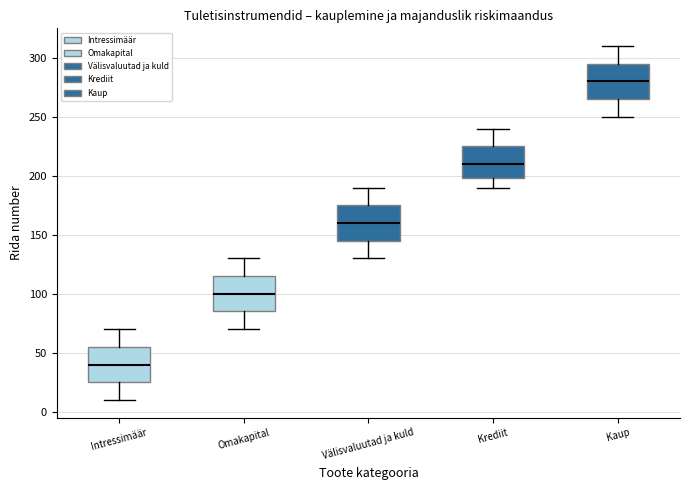

Reading left to right, read every box against the y-axis: the position of its median line, the range the box covers, and the ends of its whiskers. The values are not printed on the chart, so give them approximately, as read against the axis.

Intressimäär: median 40, box 25 to 55, whiskers 10 to 70
Omakapital: median 100, box 85 to 115, whiskers 70 to 130
Välisvaluutad ja kuld: median 160, box 145 to 175, whiskers 130 to 190
Krediit: median 210, box 200 to 225, whiskers 190 to 240
Kaup: median 280, box 265 to 295, whiskers 250 to 310